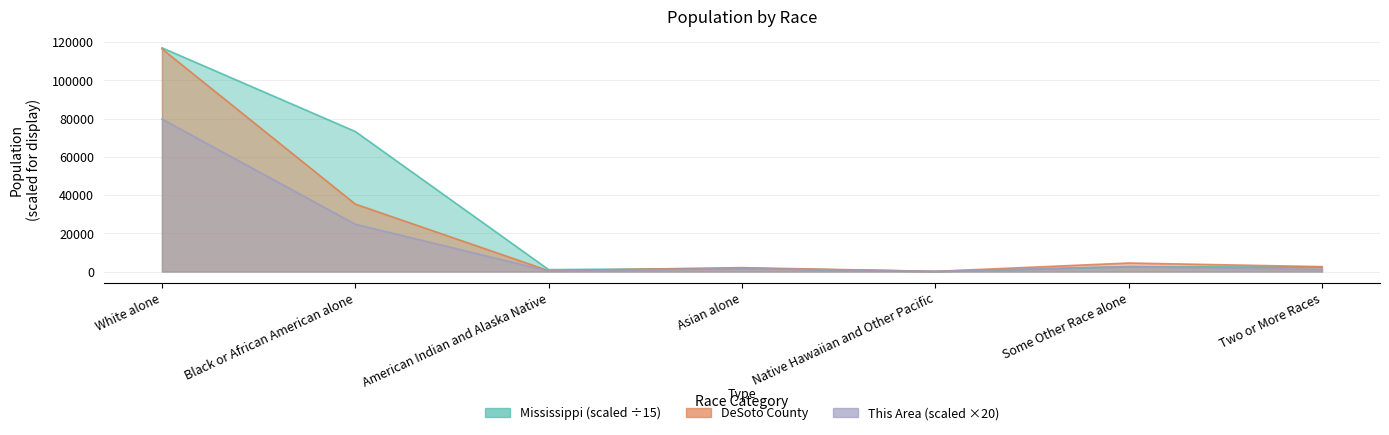

True or false: Mississippi has a value of 73225.7 at Black or African American alone.

True